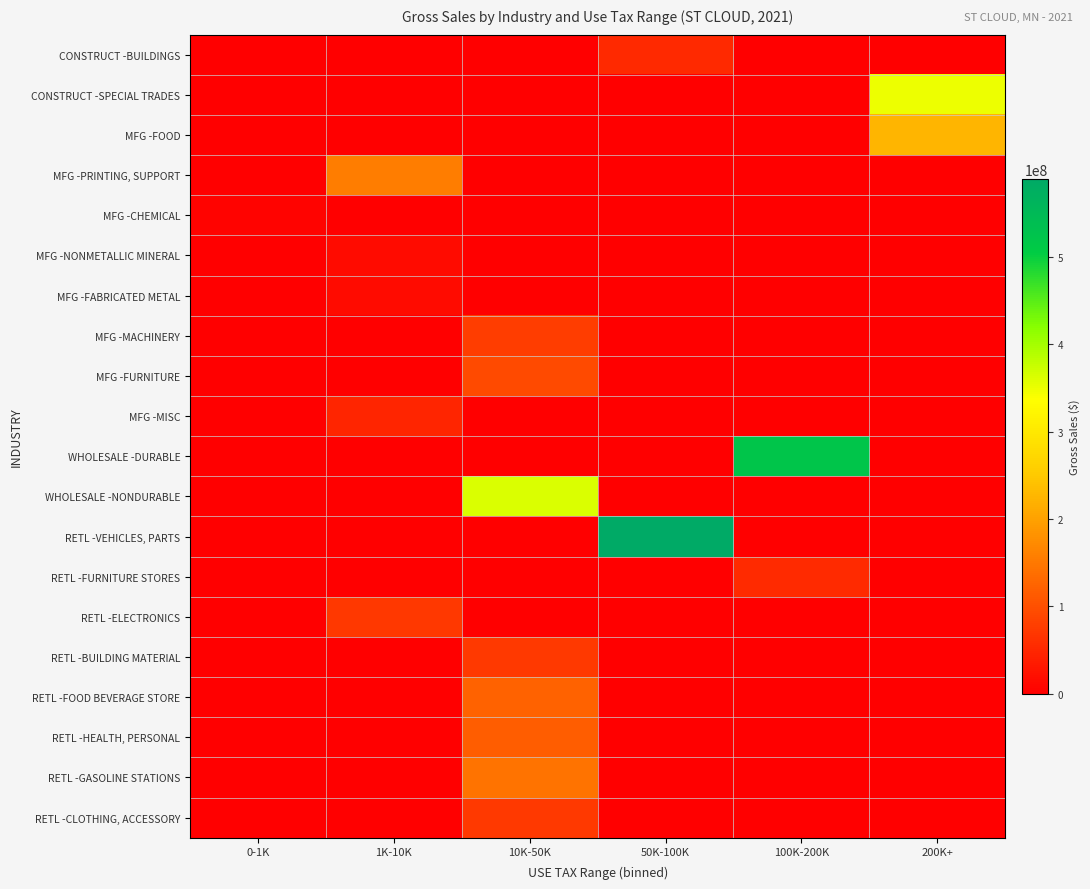

How many distinct data groups are displayed?

20